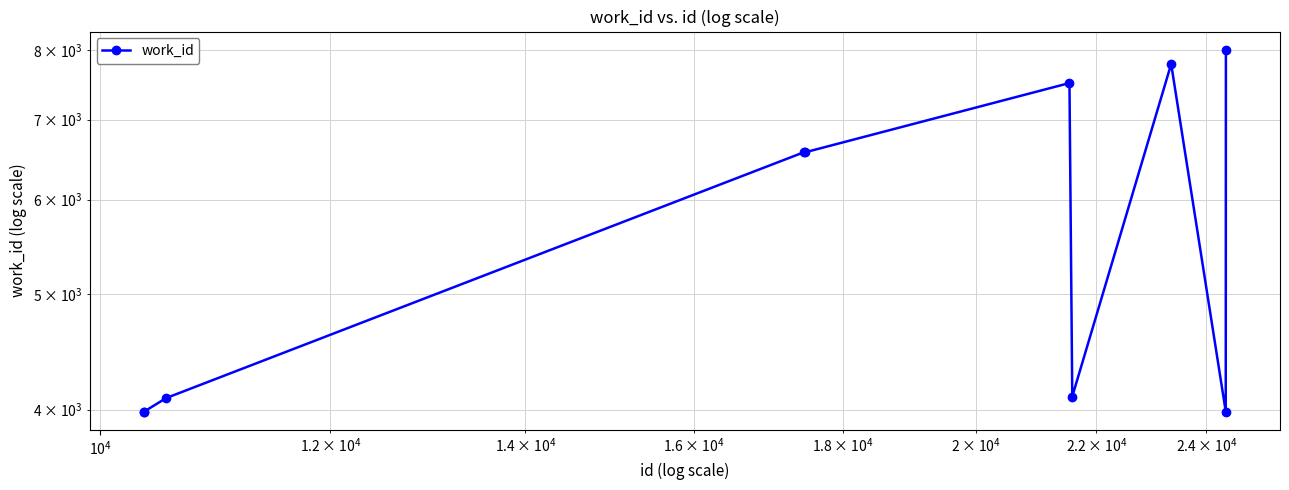

True or false: the data has more than 1 interior local peaks.

True